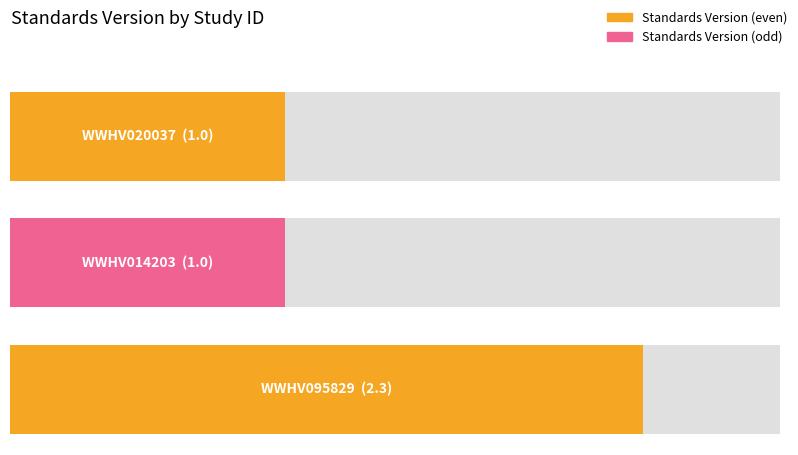

Rank the categories by value from highest to lowest.

WWHV095829, WWHV020037, WWHV014203